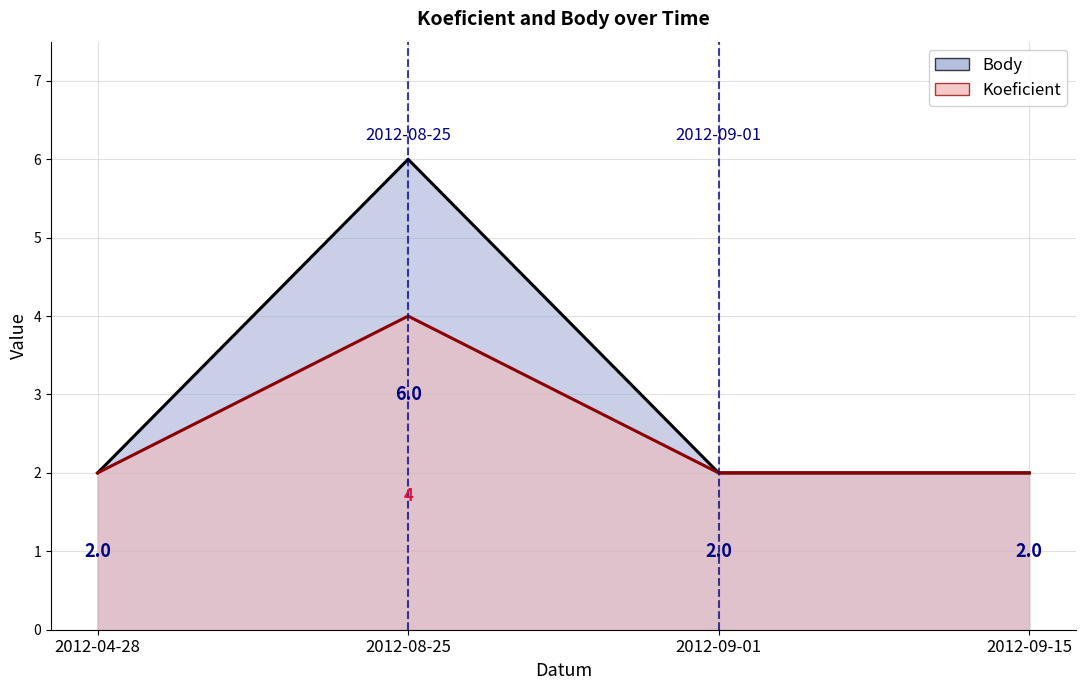

What is the label of the 3rd point from the right?

2012-08-25